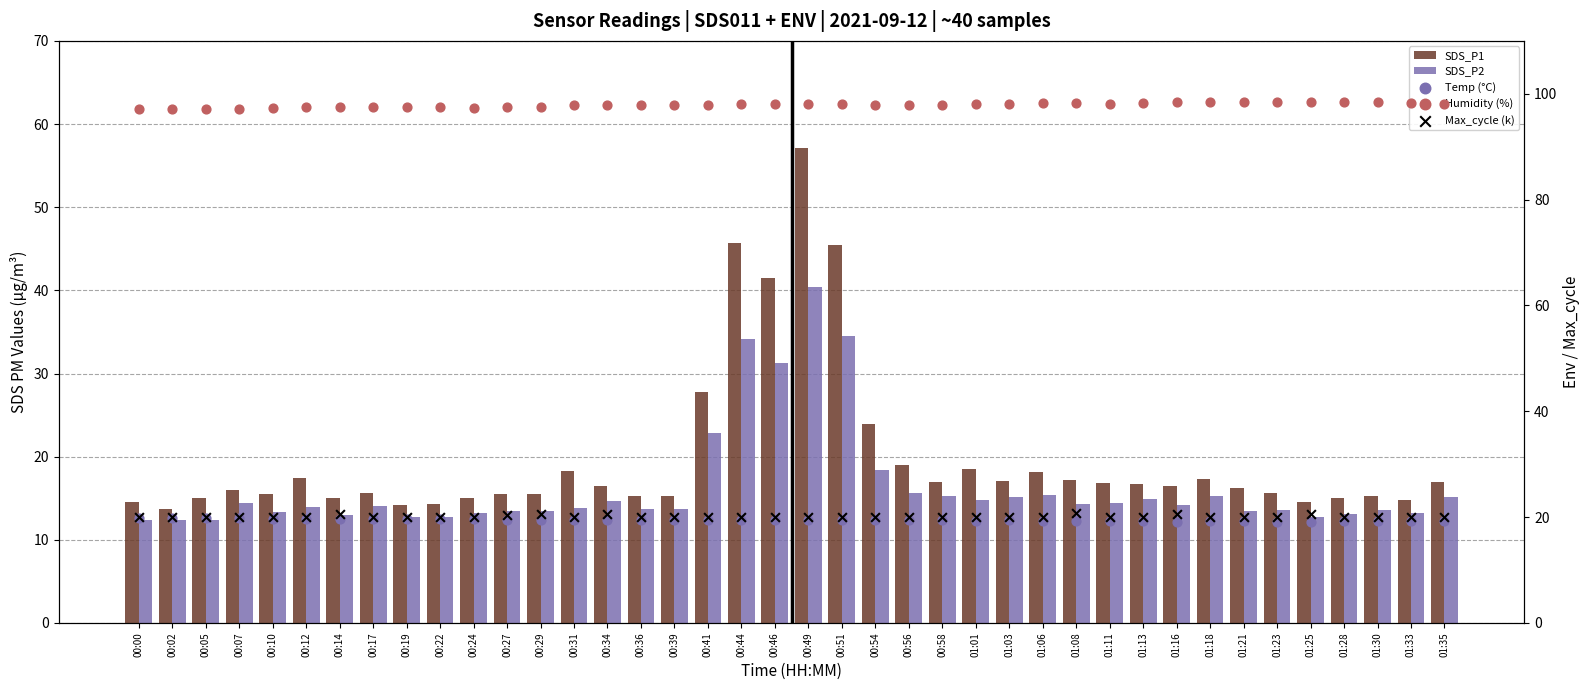

Which series has the largest total across all categories?

Humidity (%)